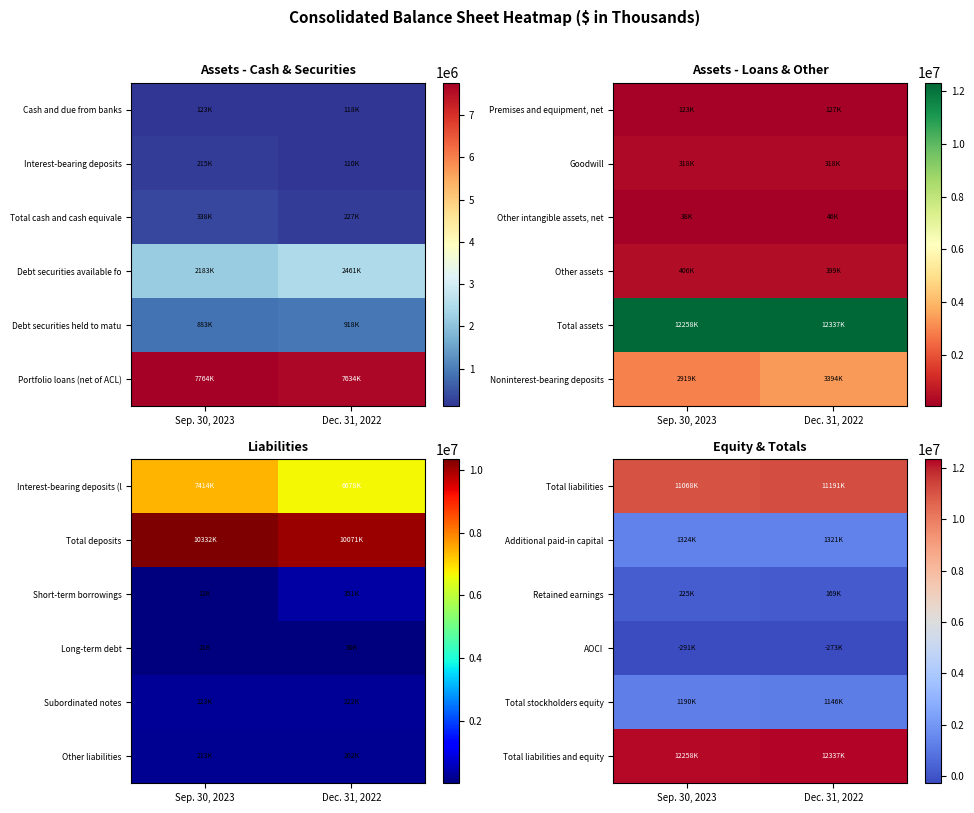

At how many categories does at least one series exceed 7176635?

2